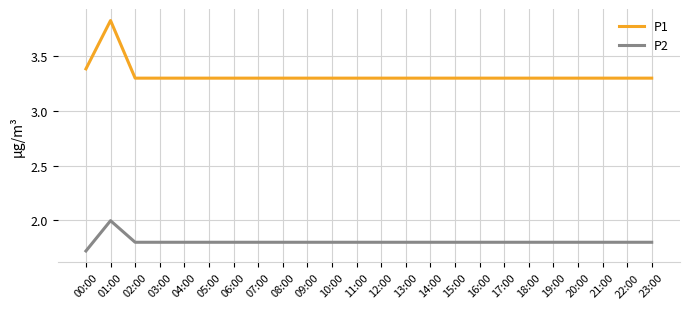

What is the spread (max minus min) of values at 10:00?

1.5